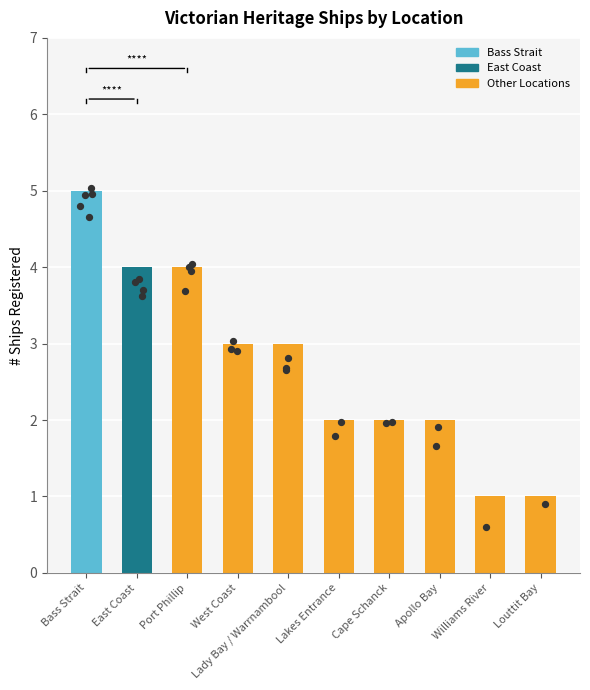

Between Cape Schanck and Bass Strait, which is larger?

Bass Strait